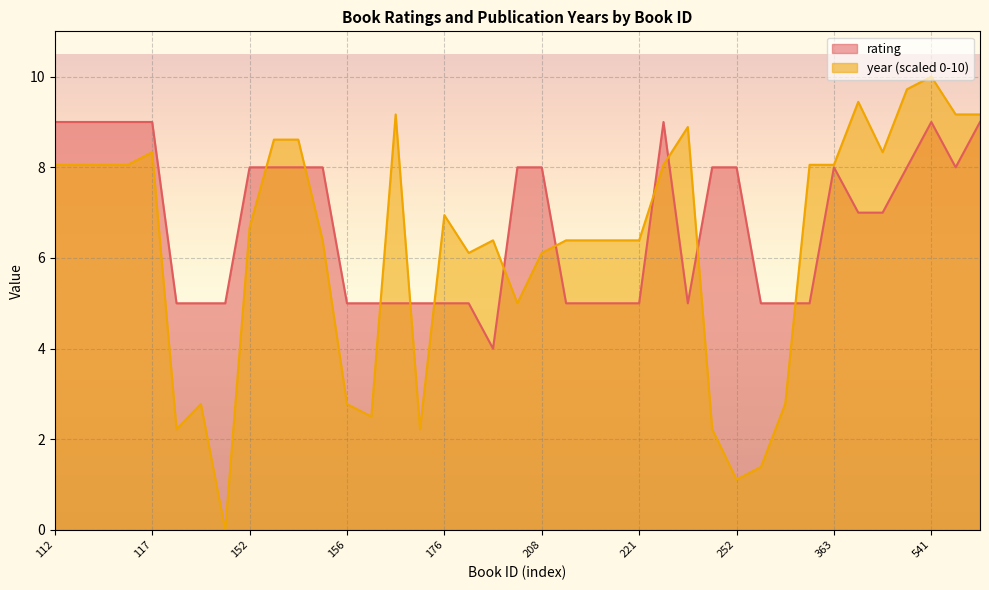

At which category is the sum across all series the highest?

541